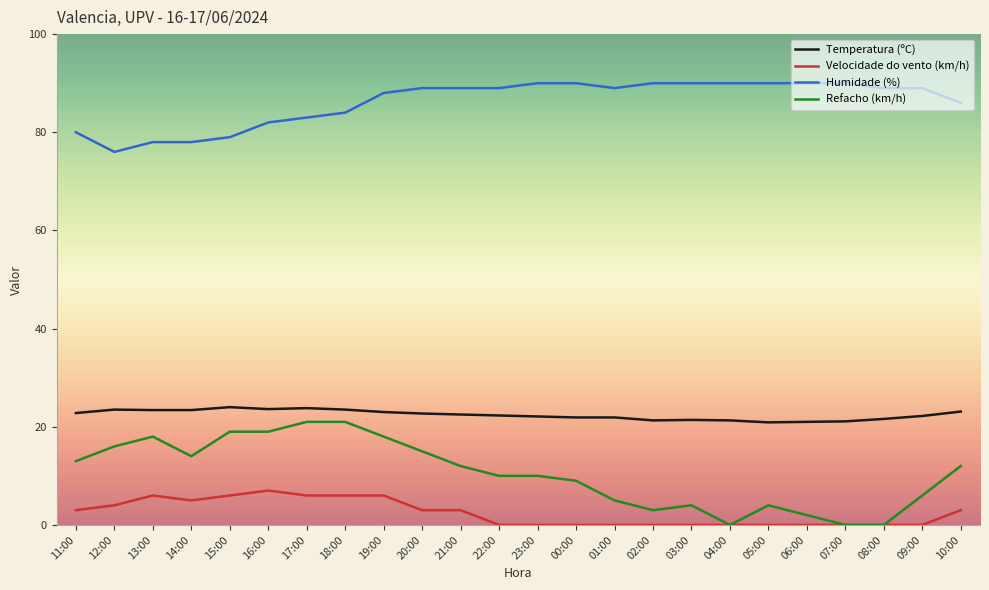

Is the value of Refacho (km/h) at 05:00 greater than the value of Velocidade do vento (km/h) at 05:00?

Yes